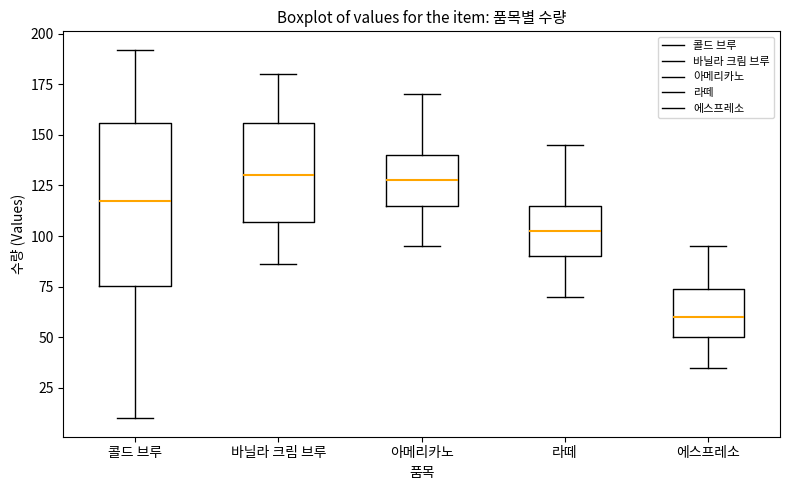

Reading left to right, read every box against the y-axis: the position of its median line, the range the box covers, and the ends of its whiskers. The values are not printed on the chart, so give them approximately, as read against the axis.

콜드 브루: median 120, box 75 to 155, whiskers 10 to 190
바닐라 크림 브루: median 130, box 105 to 155, whiskers 85 to 180
아메리카노: median 130, box 115 to 140, whiskers 95 to 170
라떼: median 105, box 90 to 115, whiskers 70 to 145
에스프레소: median 60, box 50 to 75, whiskers 35 to 95